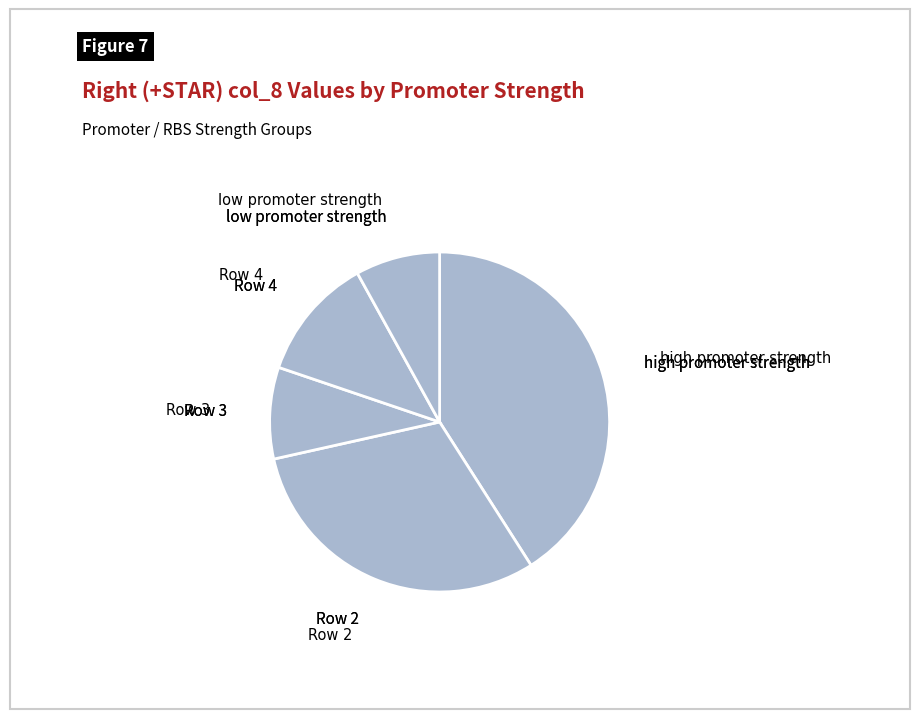

Rank the categories by value from highest to lowest.

high promoter strength, Row 2, Row 4, Row 3, low promoter strength